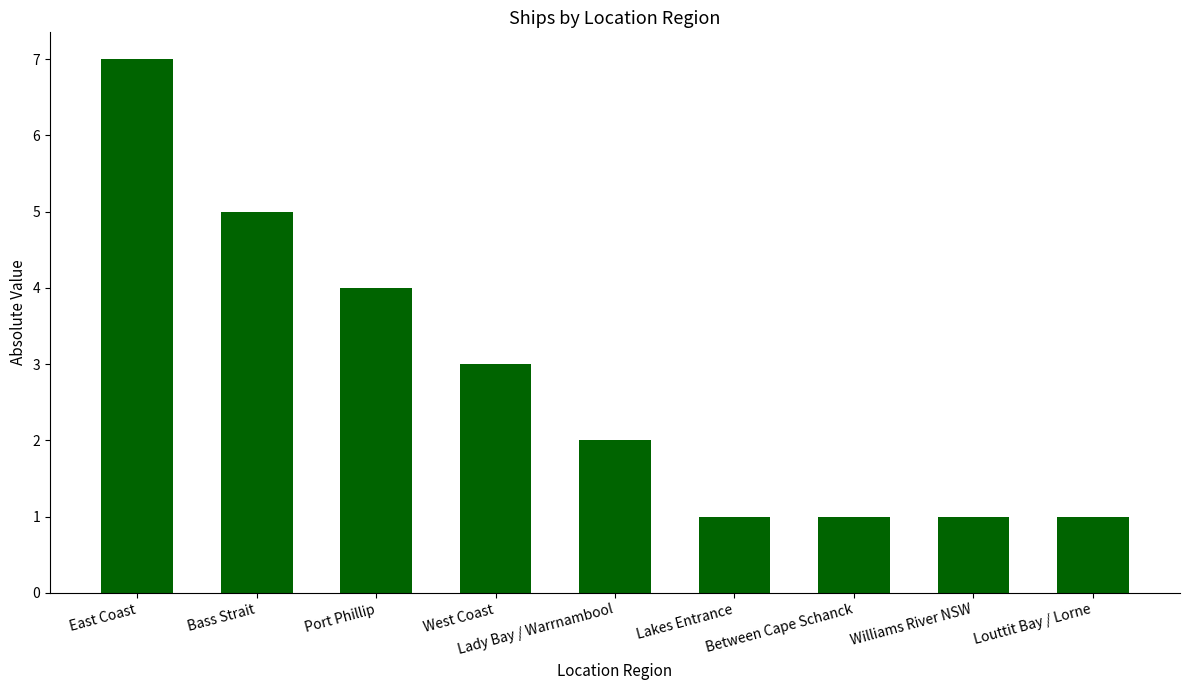

How many values are between 1 and 4?

7